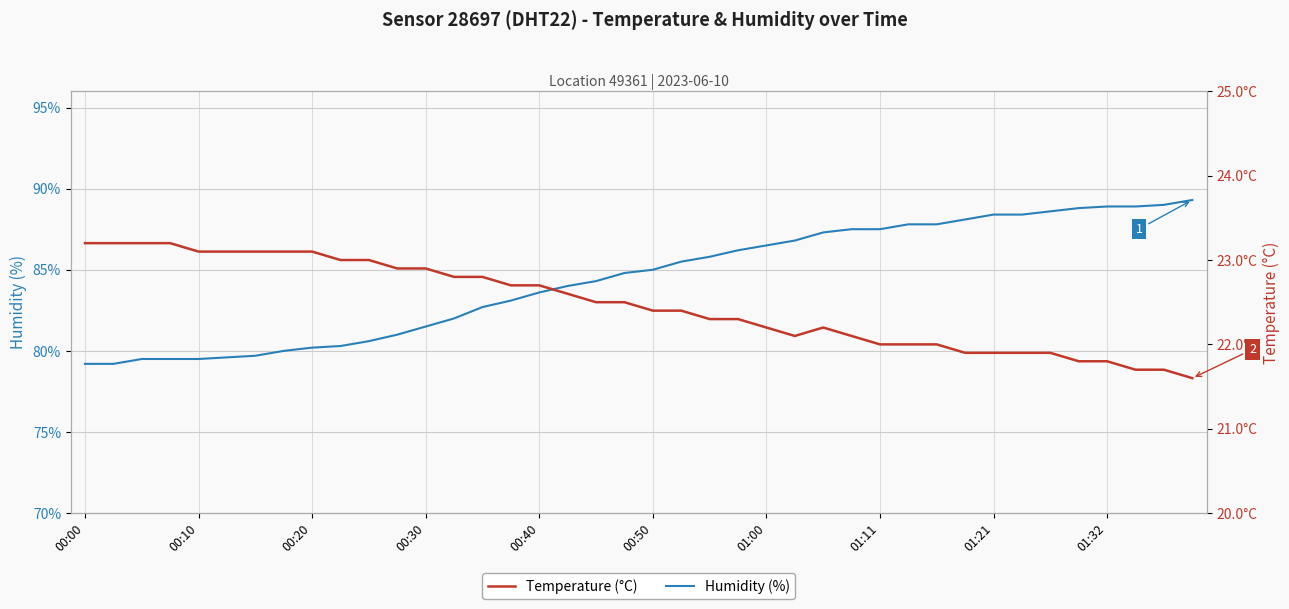

What is the difference between the Humidity (%) values at 33 and 34?

0.2